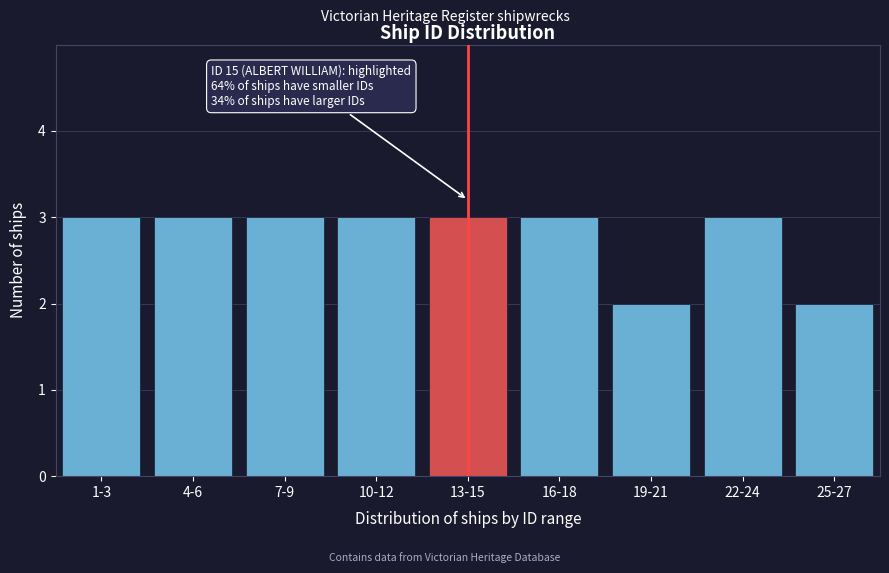

Reading right to left, extract all data points from this chart.

2	3	2	3	3	3	3	3	3